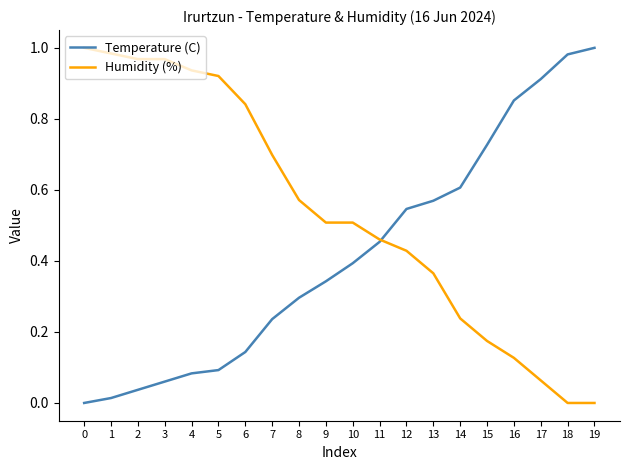

Is the value of Temperature (C) at 7 greater than the value of Humidity (%) at 12?

No